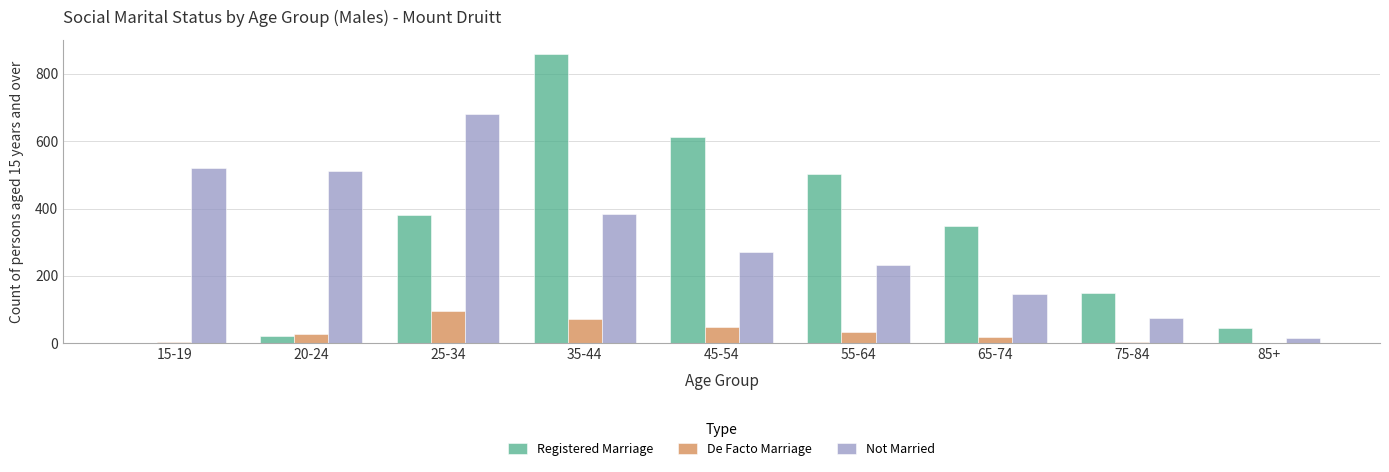

At which category is the sum across all series the highest?

35-44